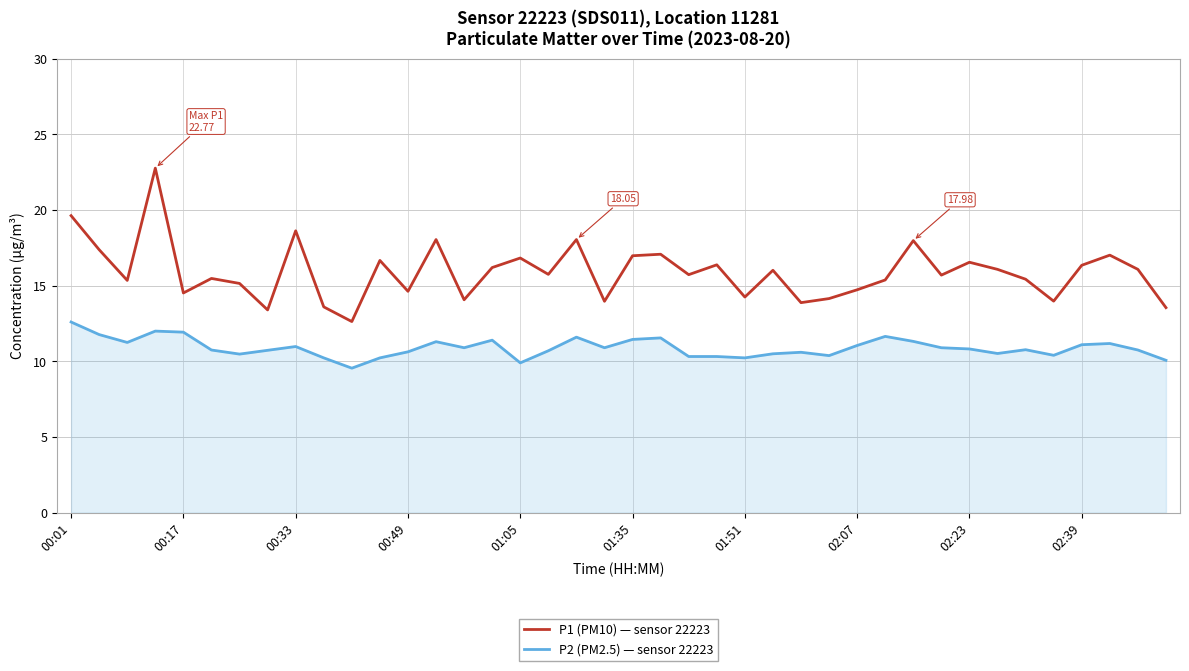

What is the difference between the maximum and minimum values in the P1 (PM10) — sensor 22223 series?

10.1